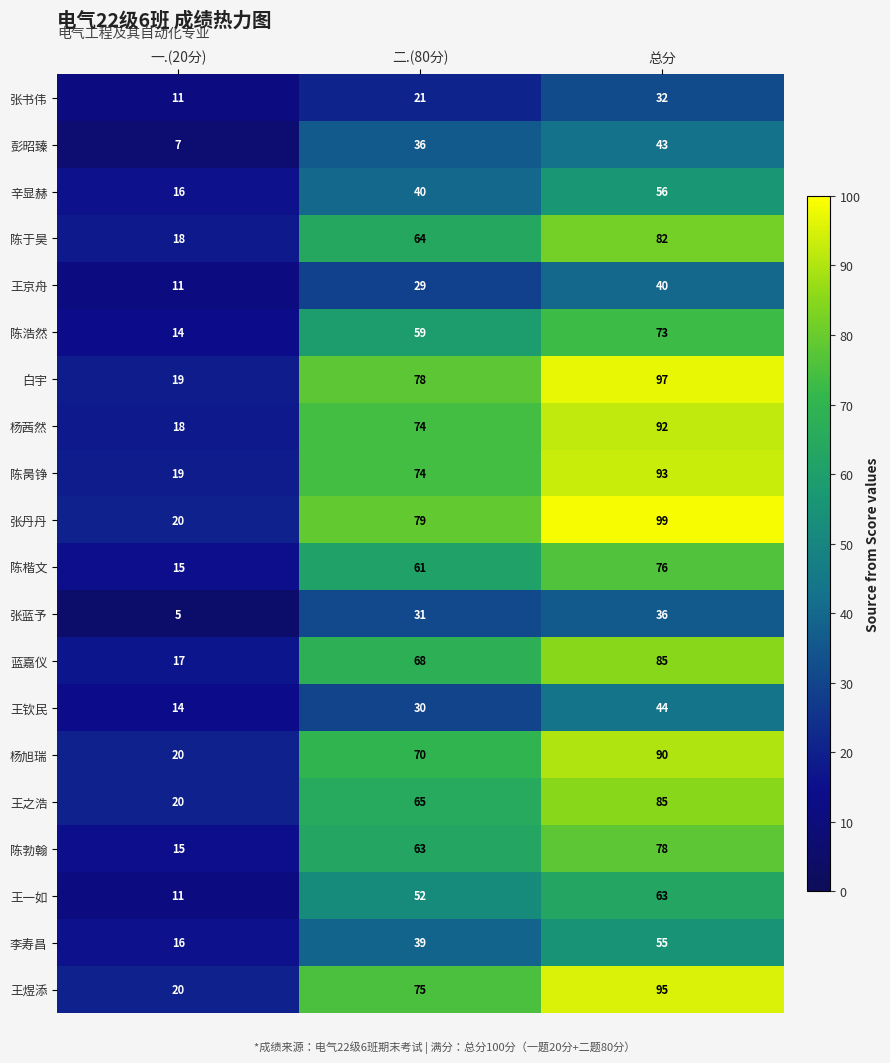

The value of 陈浩然 at 总分 is 31. True or false?

False